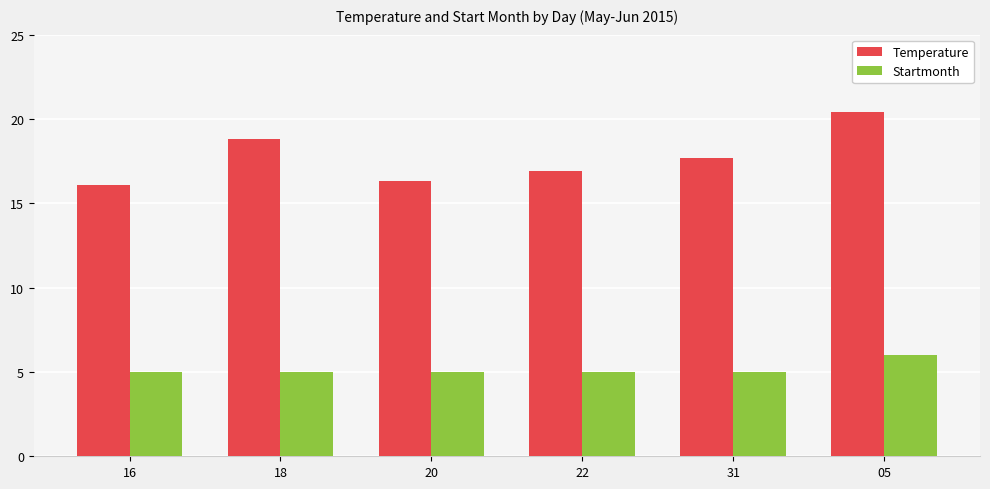

What is the average value of the Startmonth series?

5.2